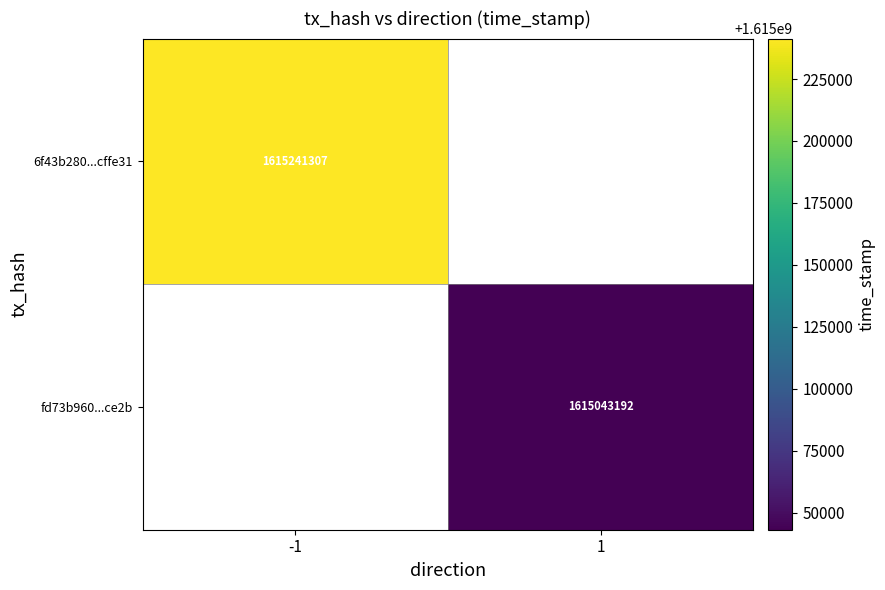

True or false: 6f43b280...cffe31 has a value of 763134699 at -1.

False